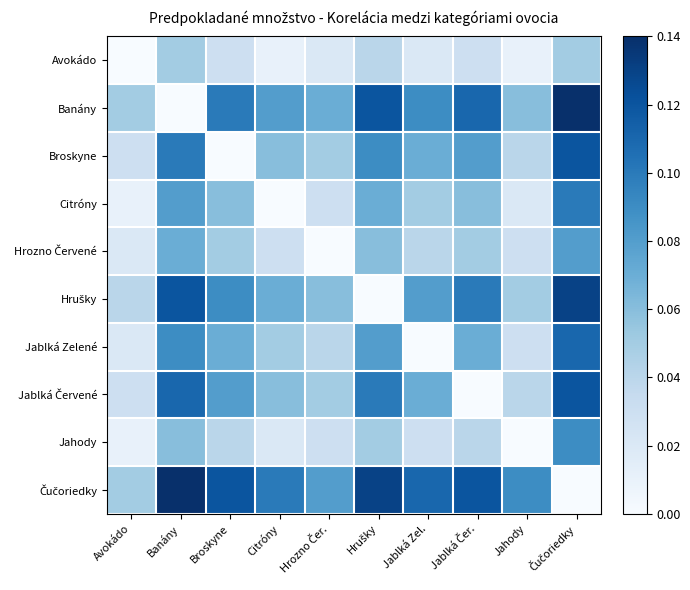

What is the total value across all series at Jablká Čer.?

0.7